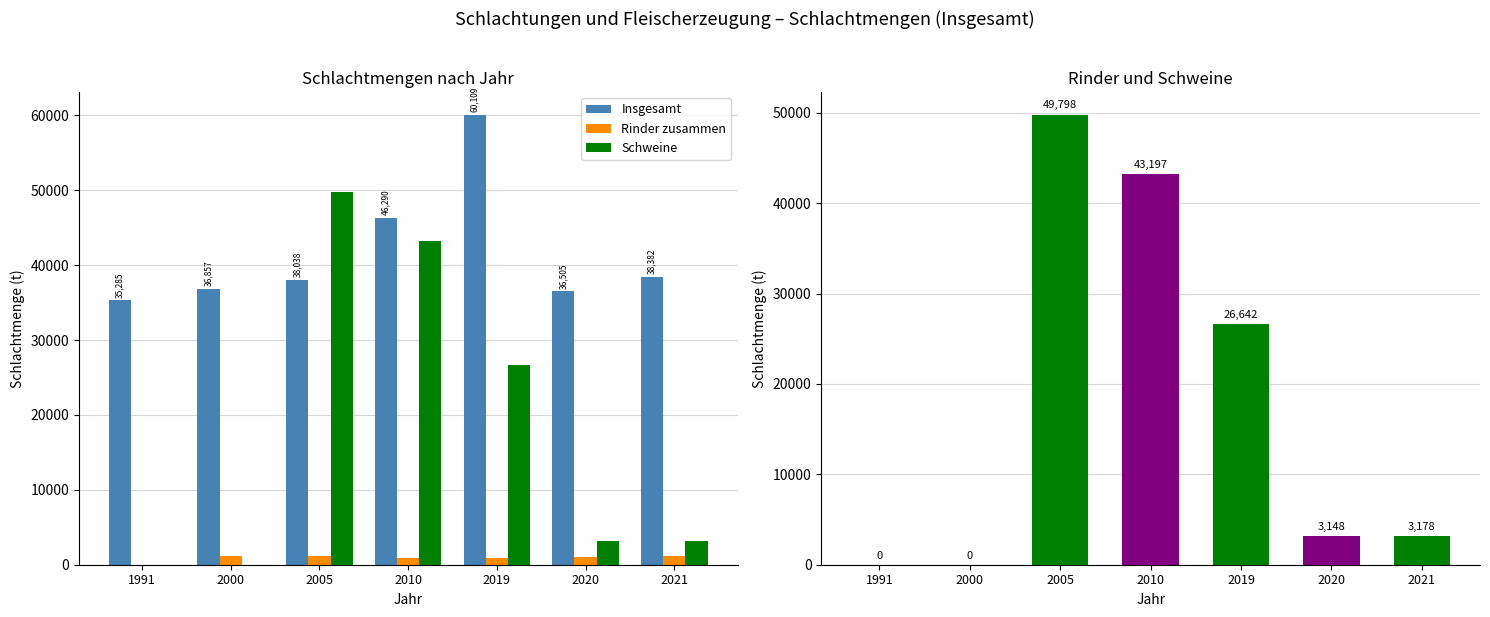

Between 2000 and 2005, which series saw the biggest shift?

Schweine